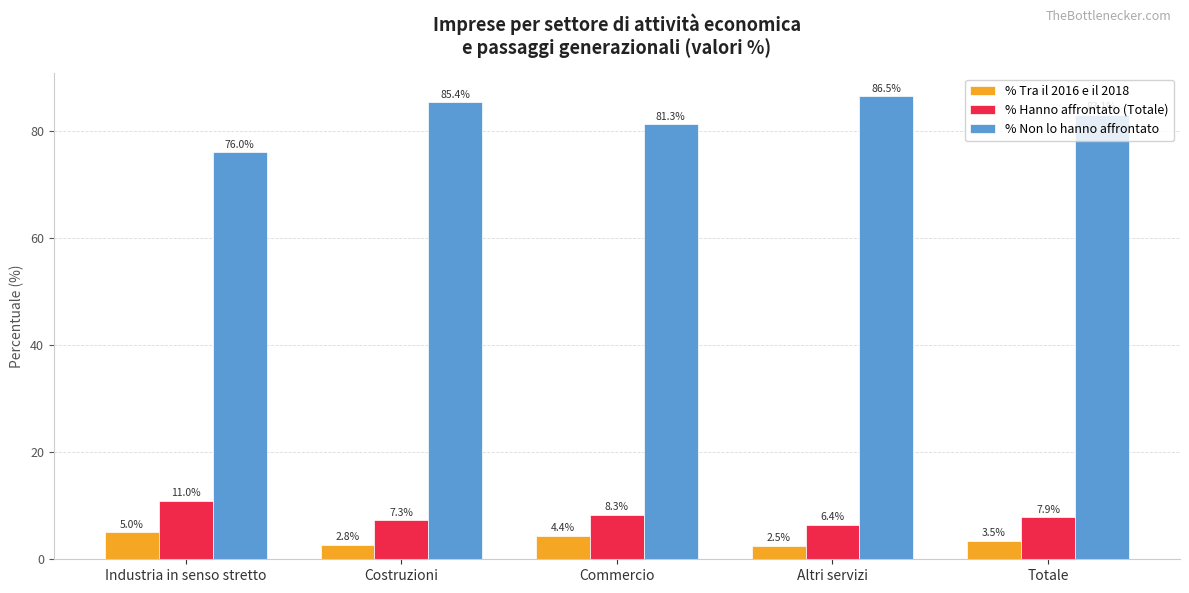

The % Non lo hanno affrontato series shows 33.2 at Costruzioni. True or false?

False